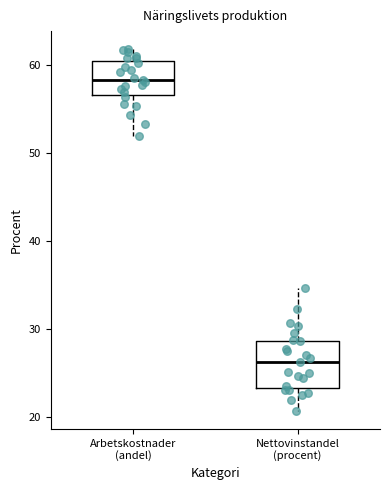

Reading left to right, read every box against the y-axis: the position of its median line, the range the box covers, and the ends of its whiskers. The values are not printed on the chart, so give them approximately, as read against the axis.

Arbetskostnader (andel): median 58, box 57 to 60, whiskers 52 to 62
Nettovinstandel (procent): median 26, box 23 to 29, whiskers 21 to 35